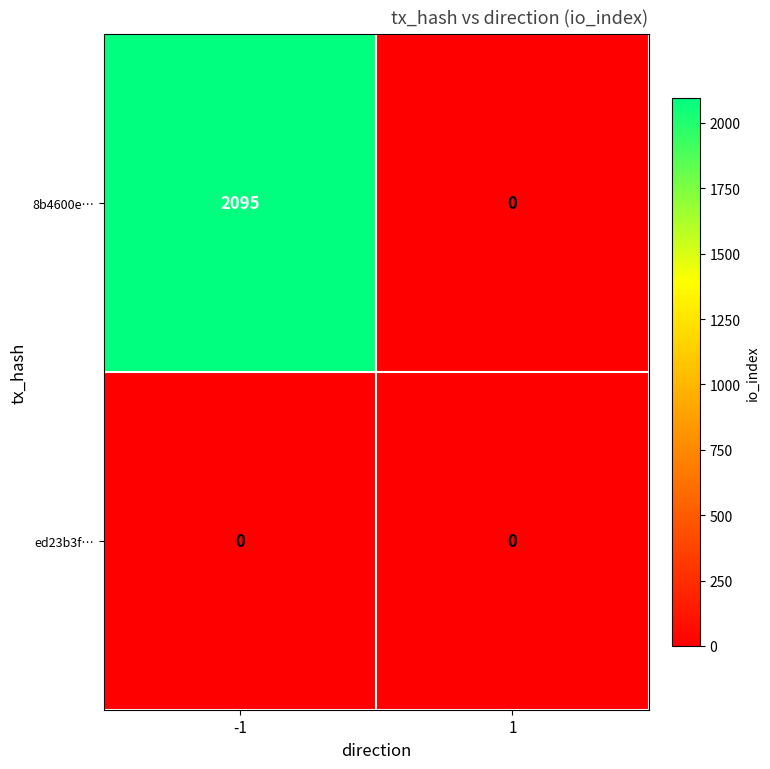

What is the difference between the 8b4600e… values at 1 and -1?

2095